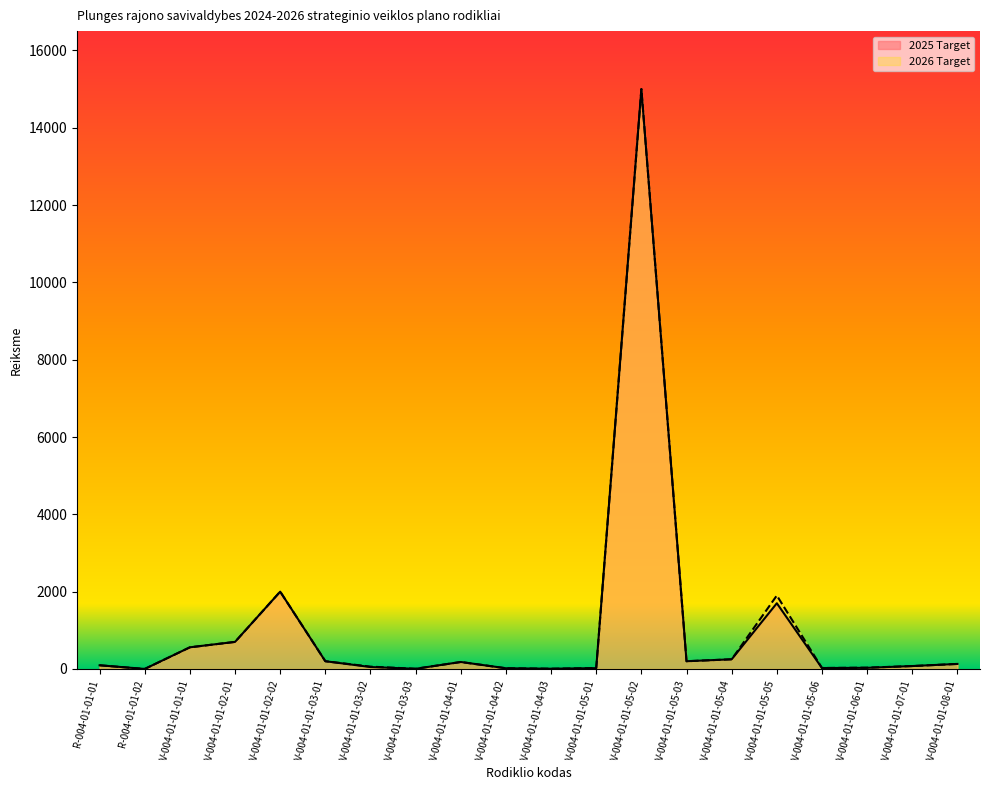

Reading right to left, what are all the values shown in this chart?

2025 Target: 130.0	75.0	29.0	24.0	1700.0	250.0	200.0	15000.0	21.0	6.0	18.0	180.0	4.0	50.0	200.0	2000.0	700.0	560.0	0.5	95.0
2026 Target: 130.0	75.0	34.0	25.0	1900.0	250.0	200.0	15000.0	22.0	6.0	18.0	180.0	5.0	60.0	200.0	2000.0	700.0	560.0	0.5	95.0